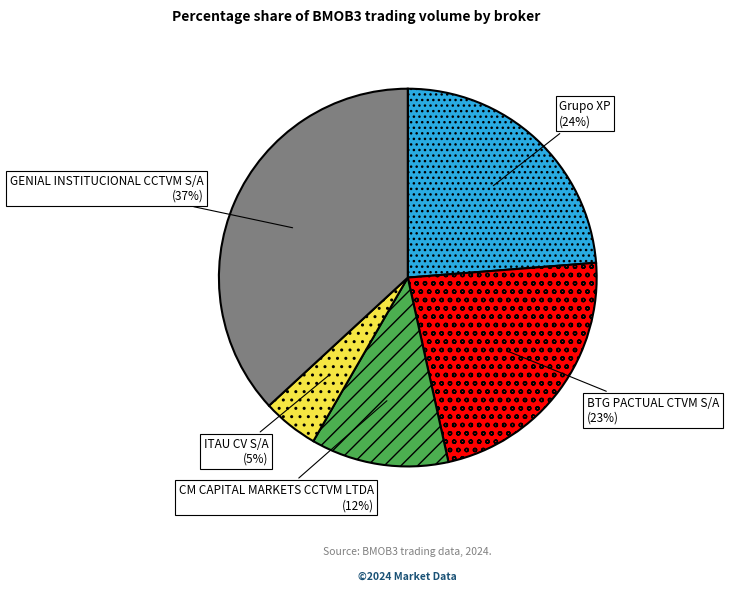

Which has a higher value, GENIAL INSTITUCIONAL CCTVM S/A or BTG PACTUAL CTVM S/A?

GENIAL INSTITUCIONAL CCTVM S/A